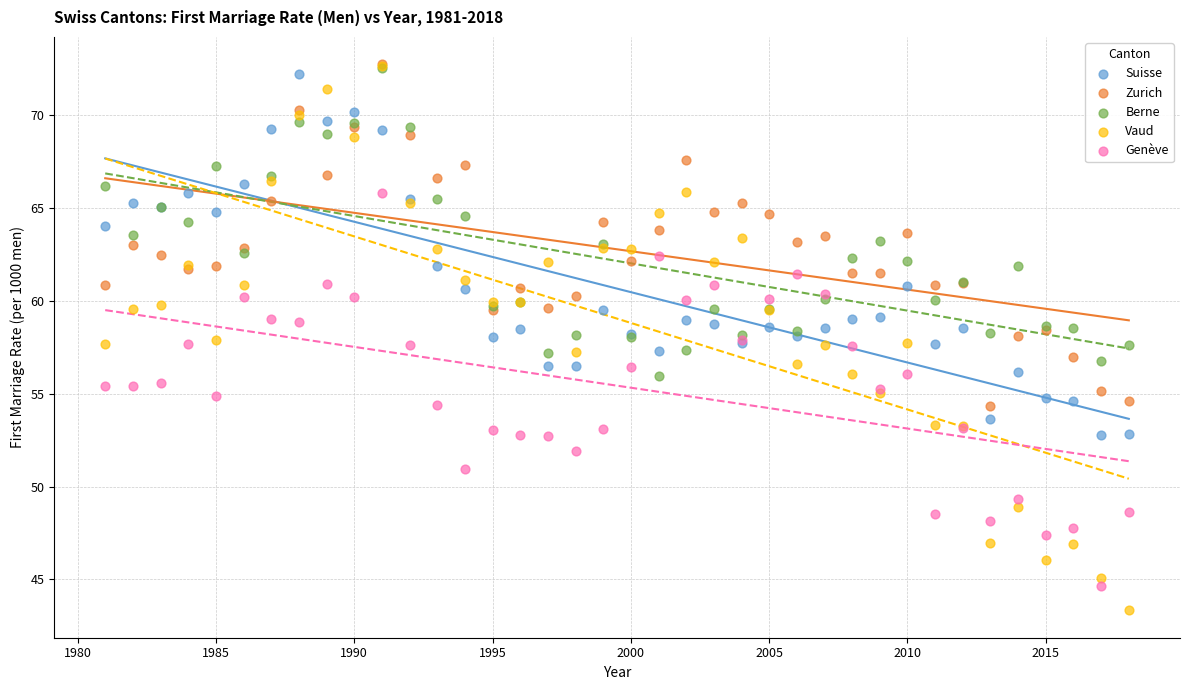

Which series has the largest Y range (max minus min)?

Vaud